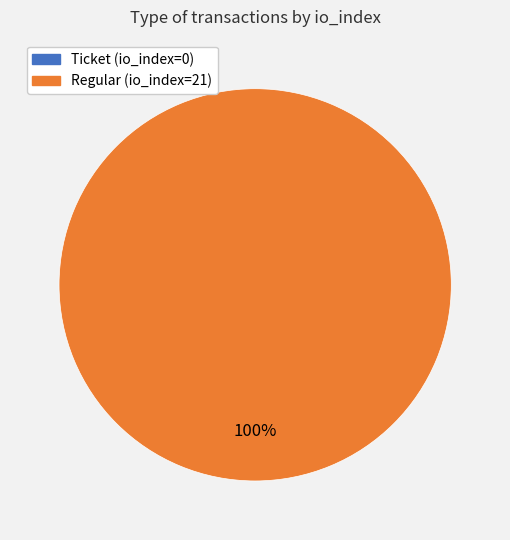

Count the number of slices in the pie.

2